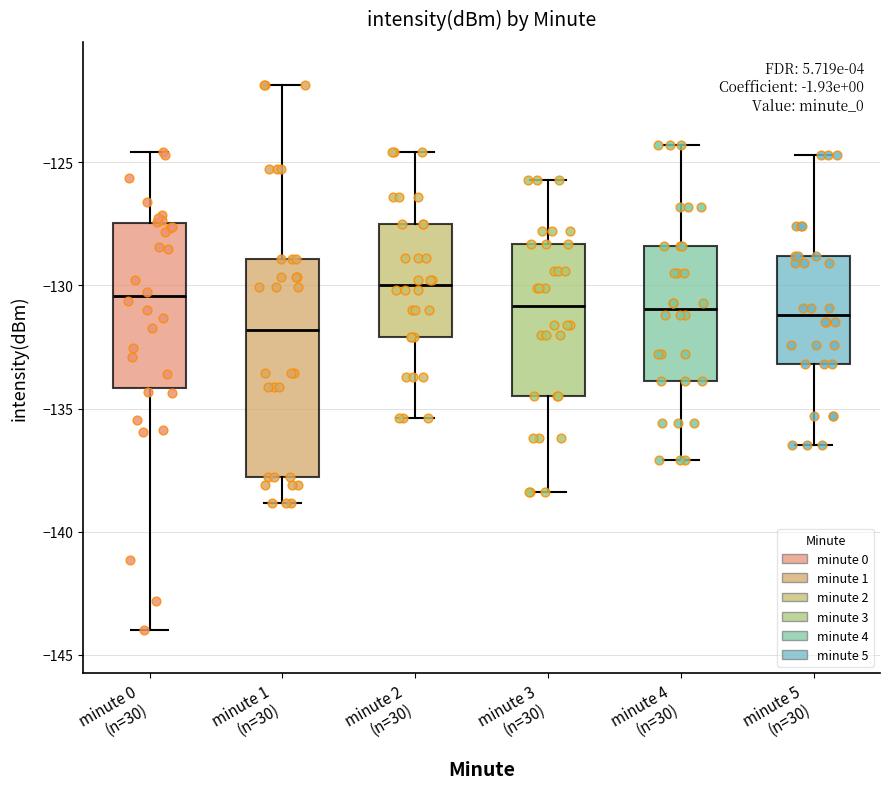

Reading left to right, transcribe this box plot: for each box, give where its median line is, the range the box spans, and where its two whiskers end, as read against the y-axis. The values are not printed on the chart, so give them approximately, as read against the axis.

minute 0 (n=30): median -130.5, box -134.0 to -127.5, whiskers -144.0 to -124.5
minute 1 (n=30): median -132.0, box -138.0 to -129.0, whiskers -139.0 to -122.0
minute 2 (n=30): median -130.0, box -132.0 to -127.5, whiskers -135.5 to -124.5
minute 3 (n=30): median -131.0, box -134.5 to -128.5, whiskers -138.5 to -125.5
minute 4 (n=30): median -131.0, box -134.0 to -128.5, whiskers -137.0 to -124.5
minute 5 (n=30): median -131.0, box -133.0 to -129.0, whiskers -136.5 to -124.5